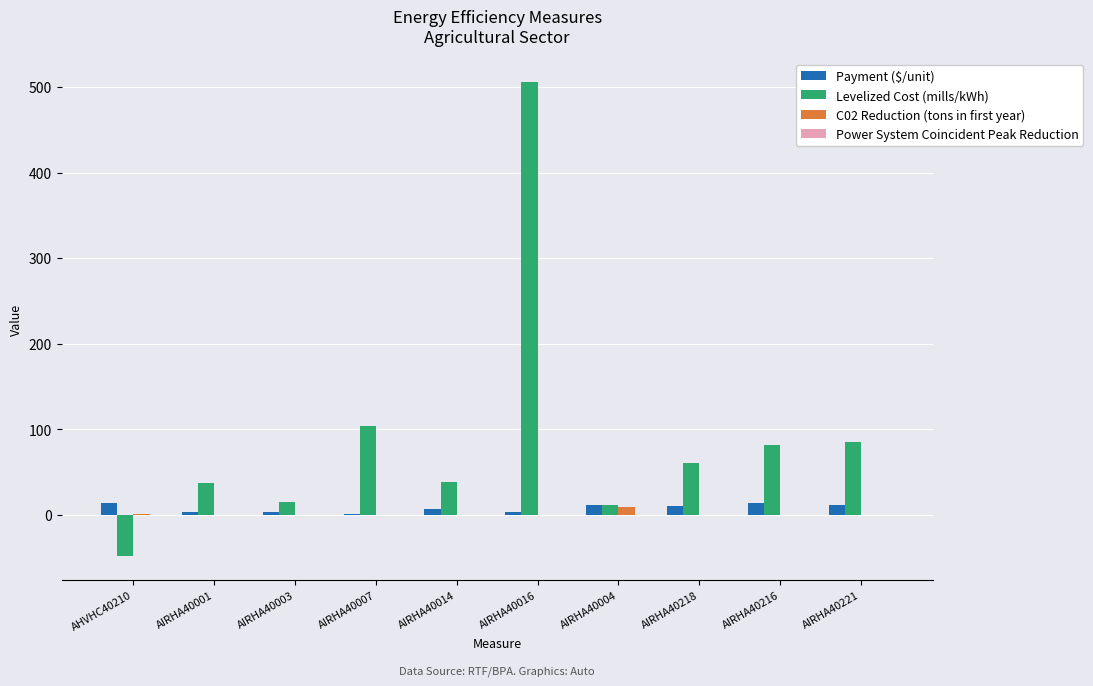

Which series changed the most between AIRHA40004 and AIRHA40216?

Levelized Cost (mills/kWh)